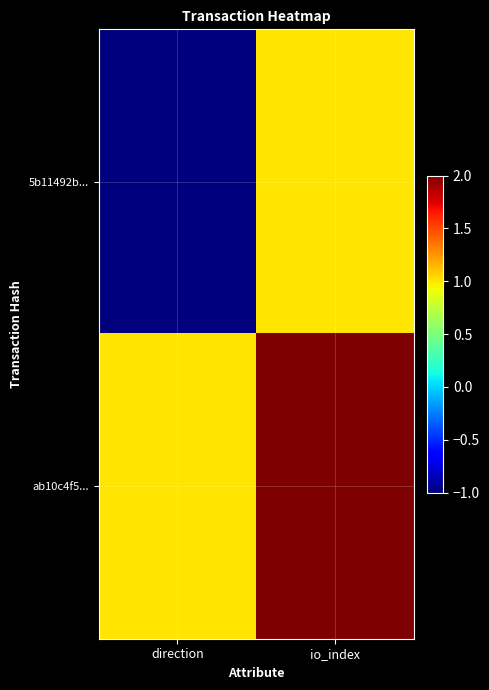

Reading left to right, extract all data points from this chart.

5b11492b...: direction=-1	io_index=1
ab10c4f5...: direction=1	io_index=2